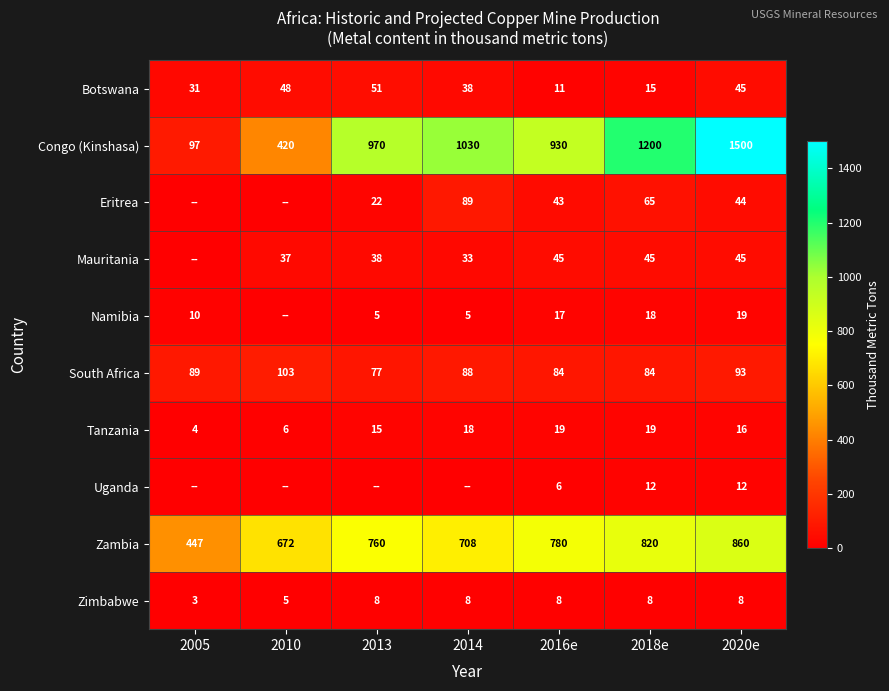

What is the difference between the maximum and minimum values in the Zambia series?

413